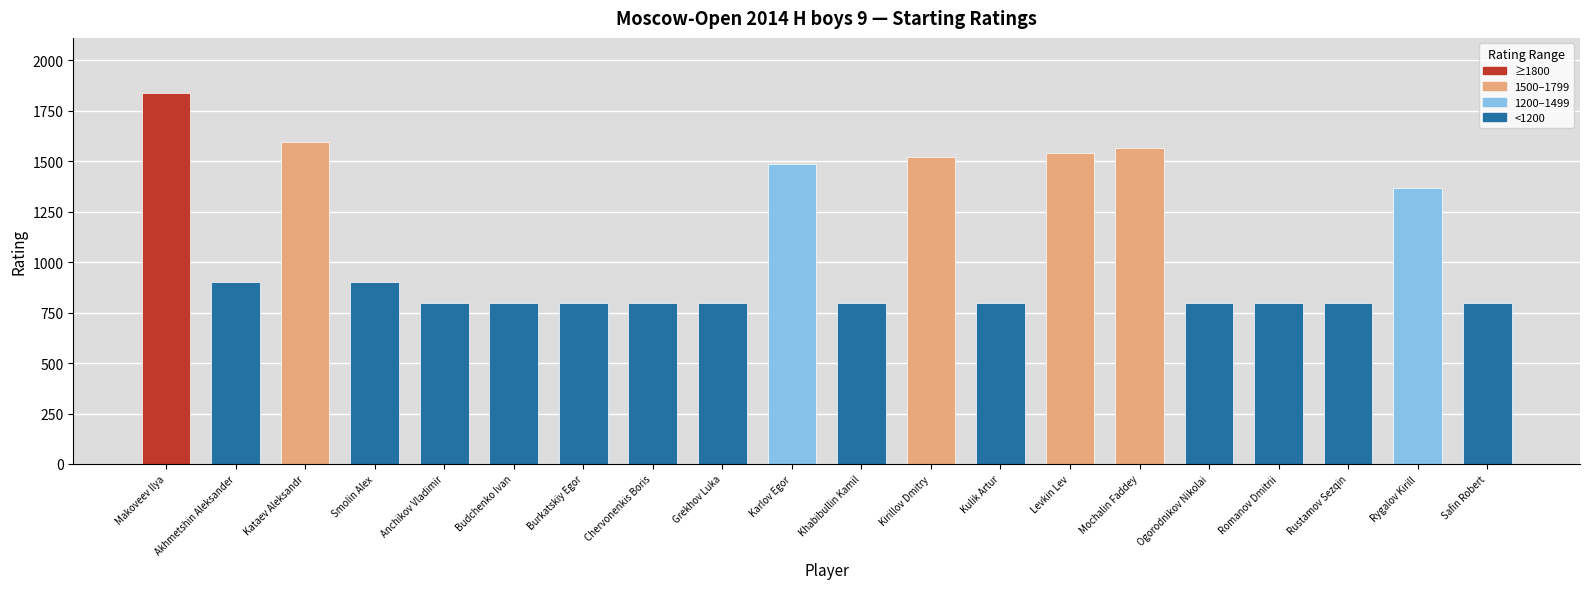

What is the average value?

1076